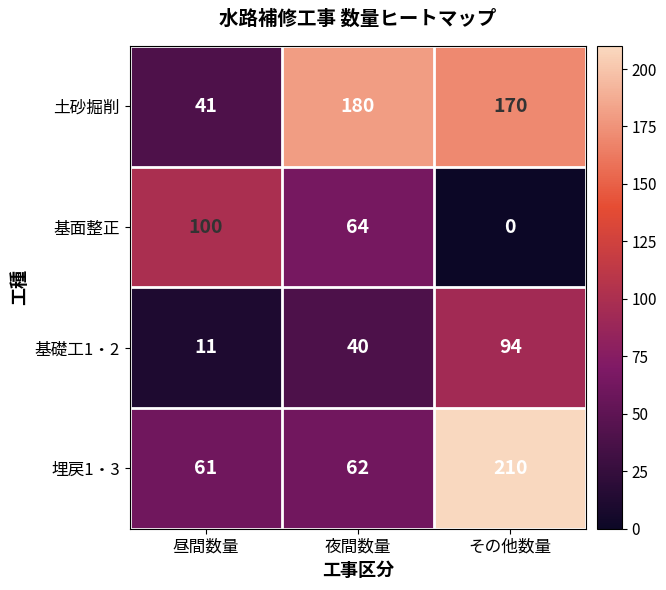

Which series has the largest total across all categories?

土砂掘削